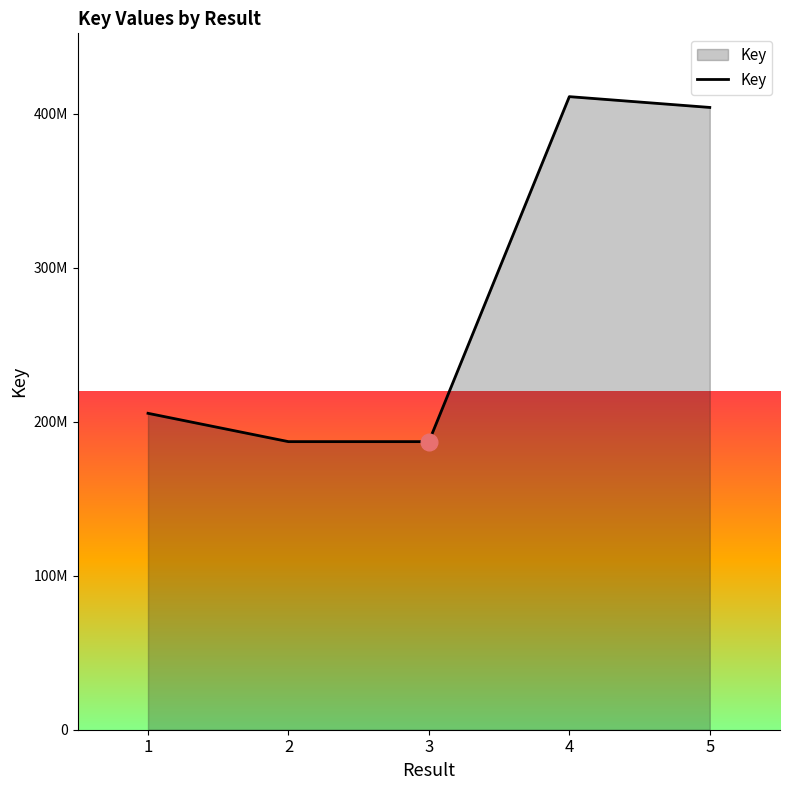

Where does the data first go above 205520164?

4